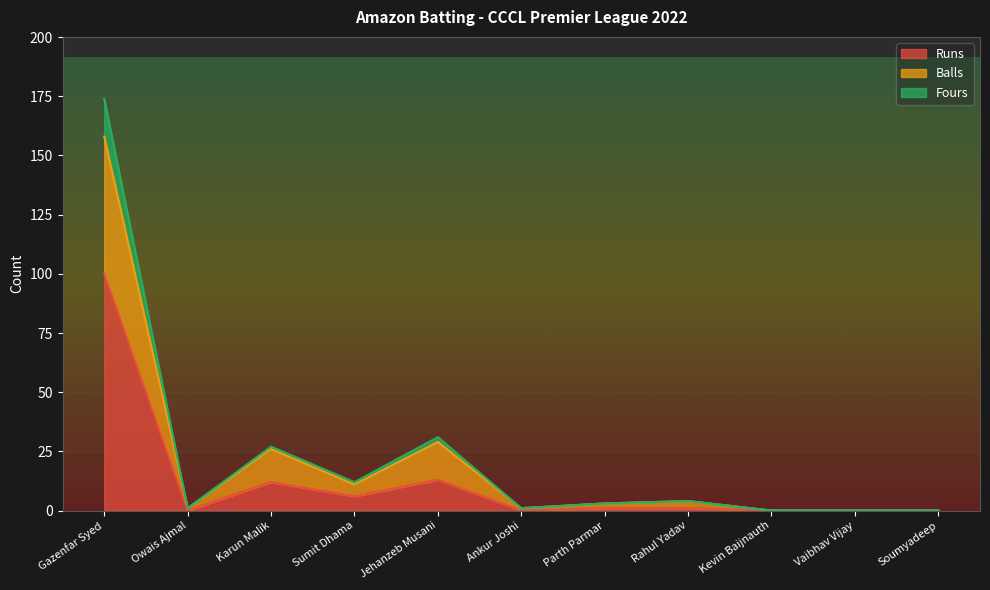

At which category is the sum across all series the highest?

Gazenfar Syed